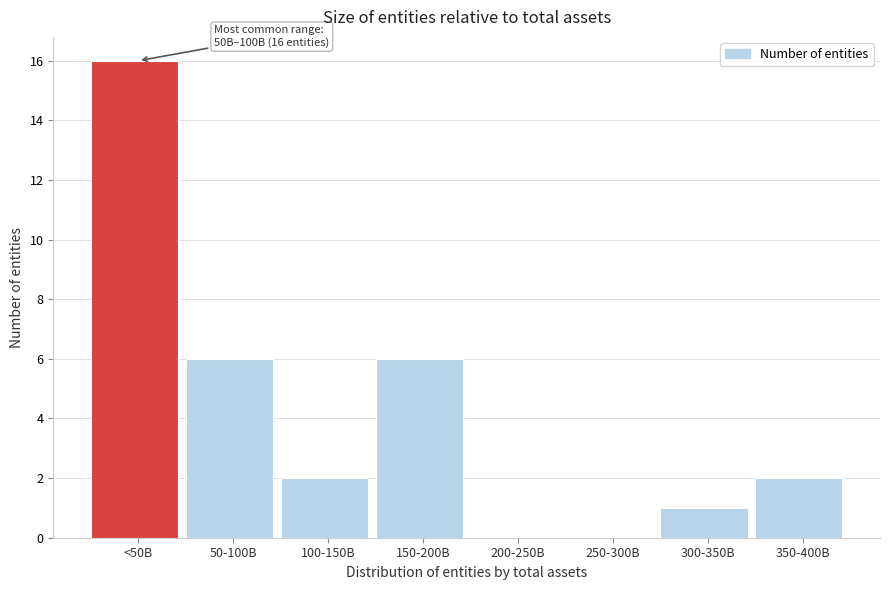

Reading right to left, list all the values displayed in this chart.

350-400B=2	300-350B=1	250-300B=0	200-250B=0	150-200B=6	100-150B=2	50-100B=6	<50B=16